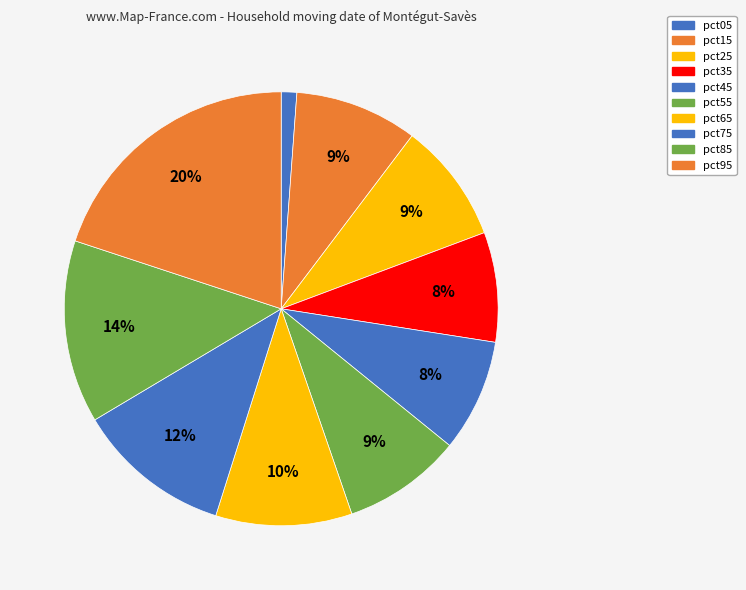

Is the sum of pct25 and pct55 greater than half?

No